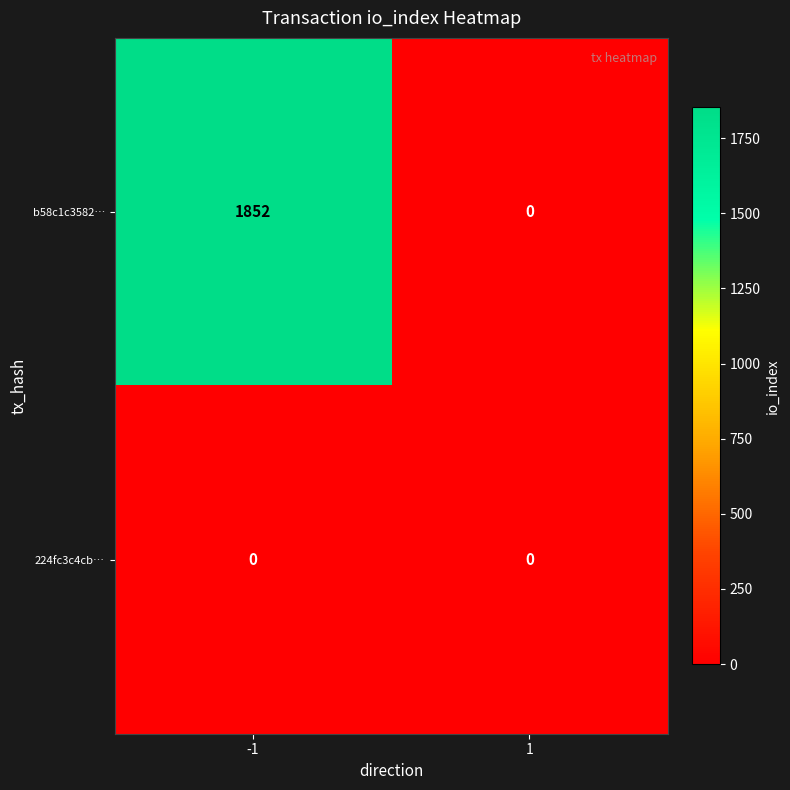

At -1, list the series in order from smallest to largest.

224fc3c4cb…, b58c1c3582…